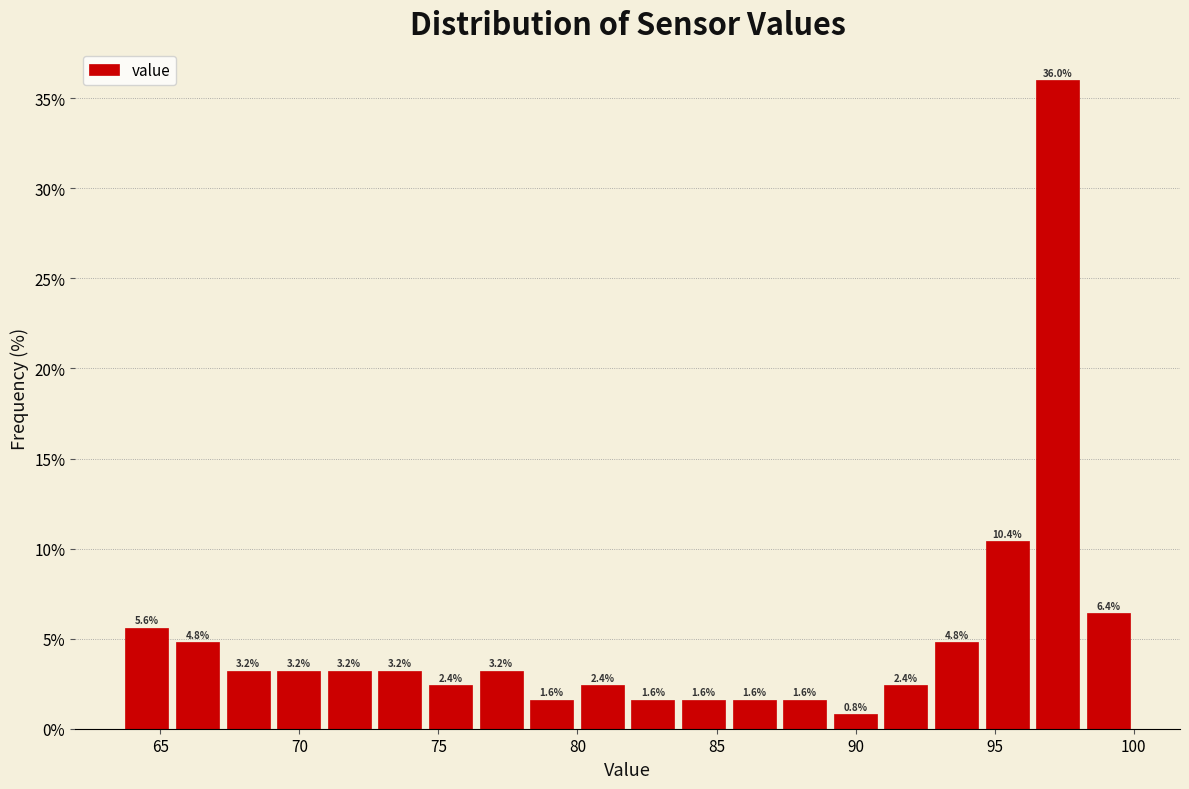

Read against the x-axis, roughly where is the centre of the tallest bar?

97.5